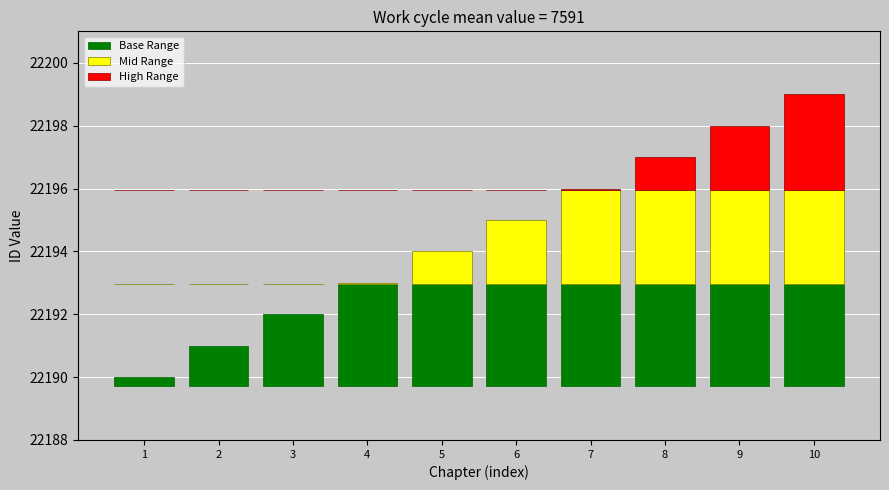

What is the average value of the High Range series?

0.6